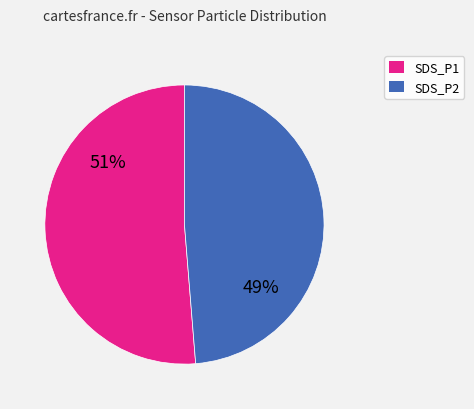

How many slices are in this pie chart?

2